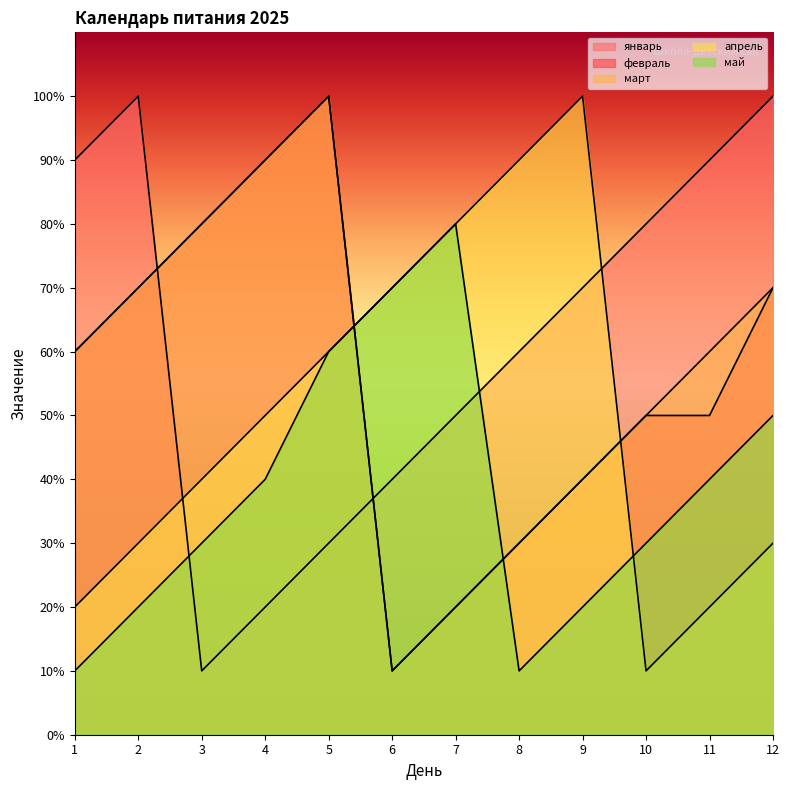

What is the value of the апрель point at the 12th from the left?

3